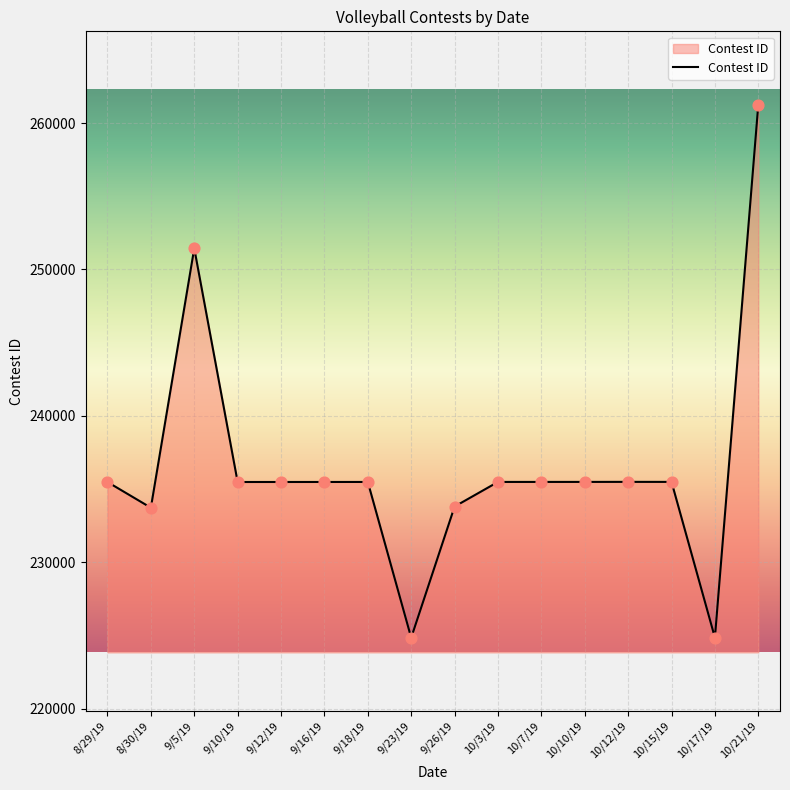

What is the change in value from 9/26/19 to 10/12/19?

+1686